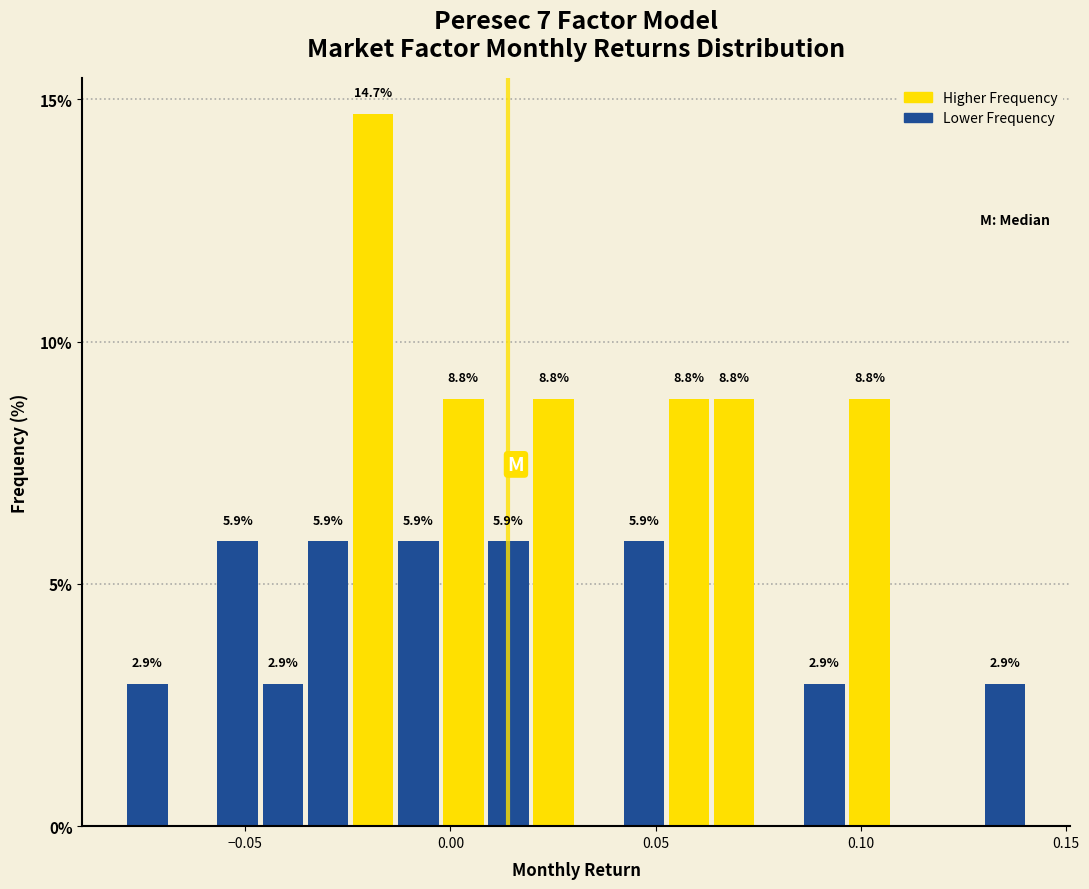

Around what value on the x-axis is the tallest bar? Give the approximate position of its centre, as read against the axis.

-0.020